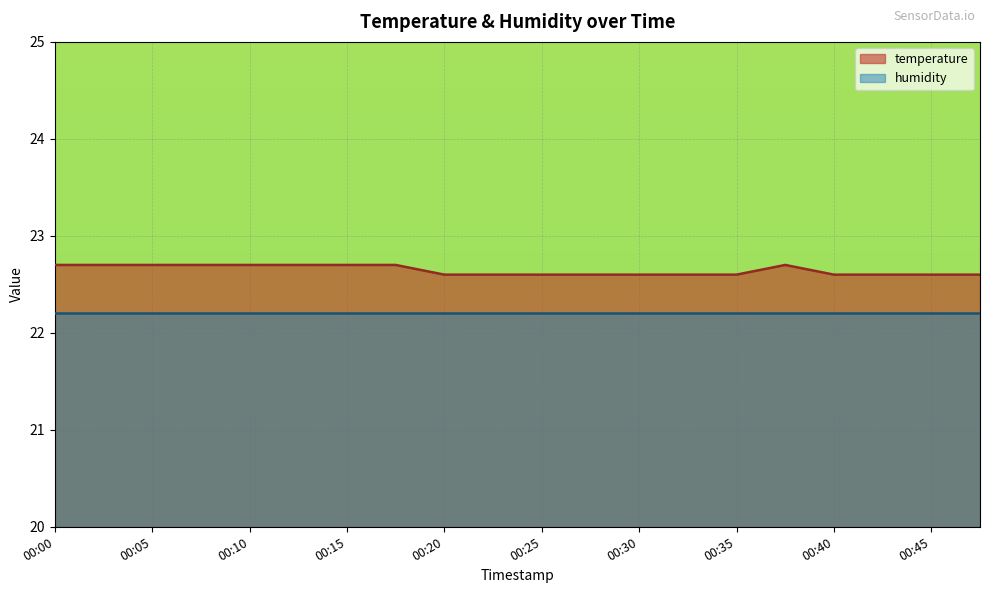

Reading left to right, list all the values displayed in this chart.

22.7	22.7	22.7	22.7	22.7	22.7	22.7	22.7	22.6	22.6	22.6	22.6	22.6	22.6	22.6	22.7	22.6	22.6	22.6	22.6